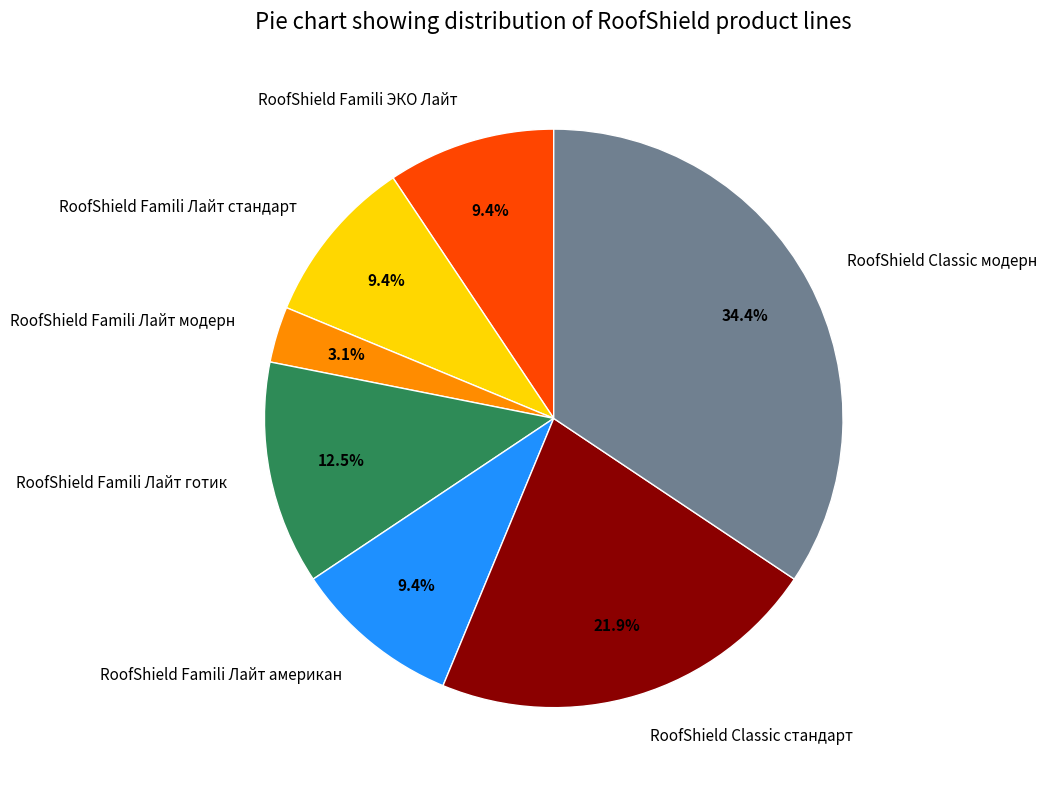

Does any single category account for the majority?

No